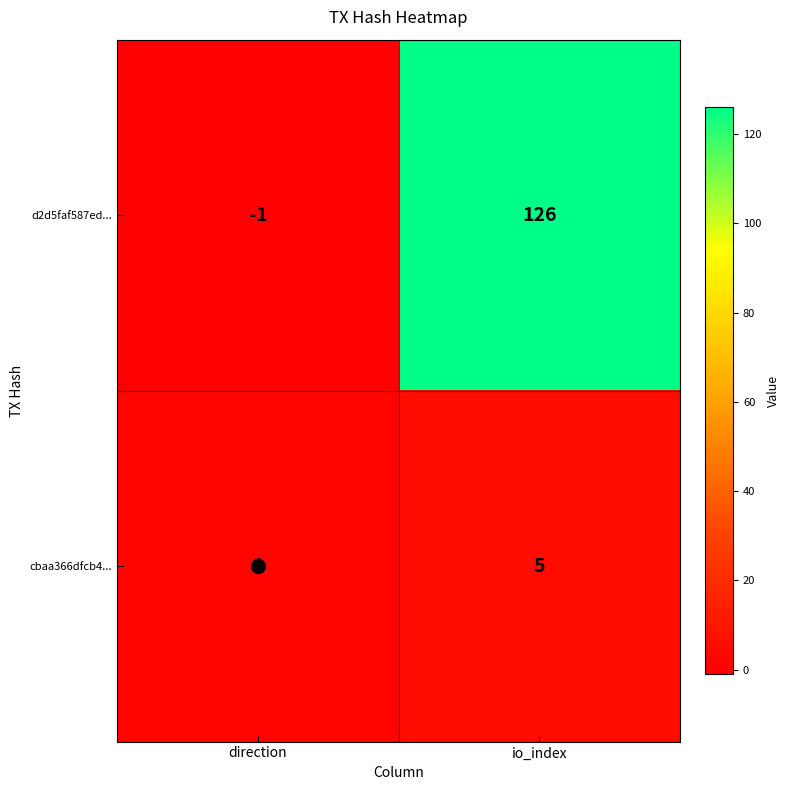

What is the difference between the highest and lowest values at io_index?

121